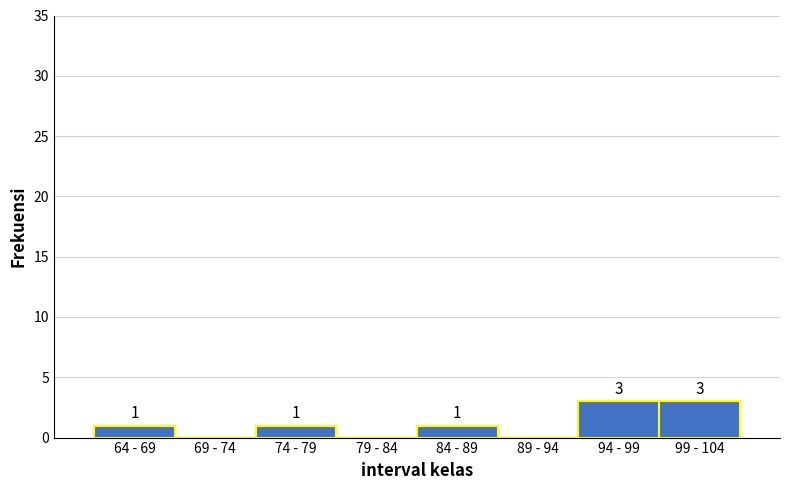

Reading right to left, what are all the values shown in this chart?

99 - 104=3	94 - 99=3	89 - 94=0	84 - 89=1	79 - 84=0	74 - 79=1	69 - 74=0	64 - 69=1